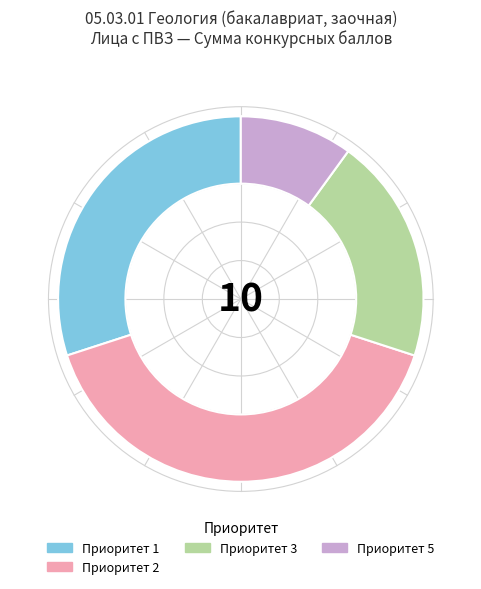

What is the smallest slice in the pie chart?

Приоритет 5